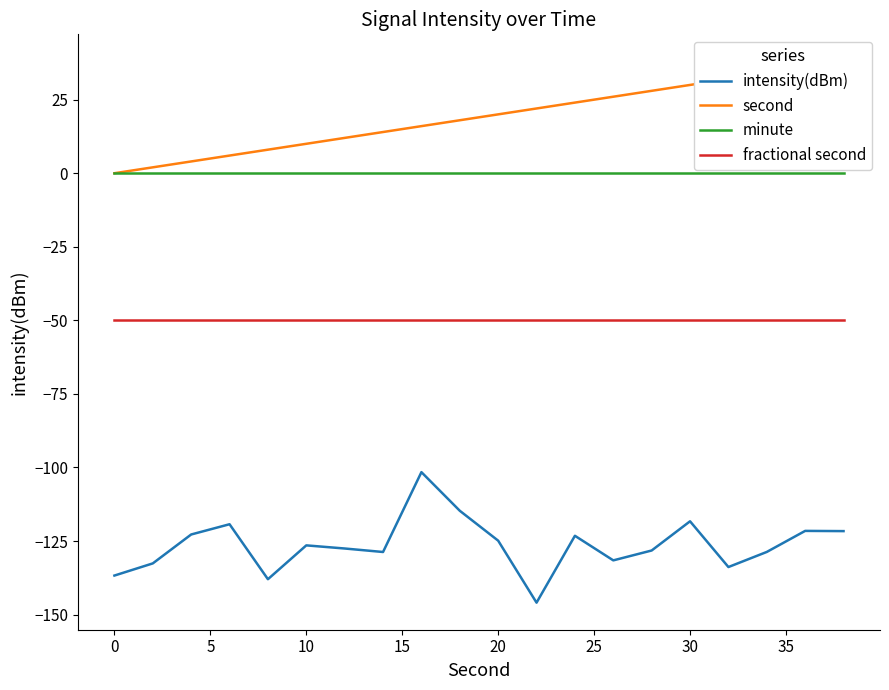

What are all the series names shown in the legend?

intensity(dBm), second, minute, fractional second